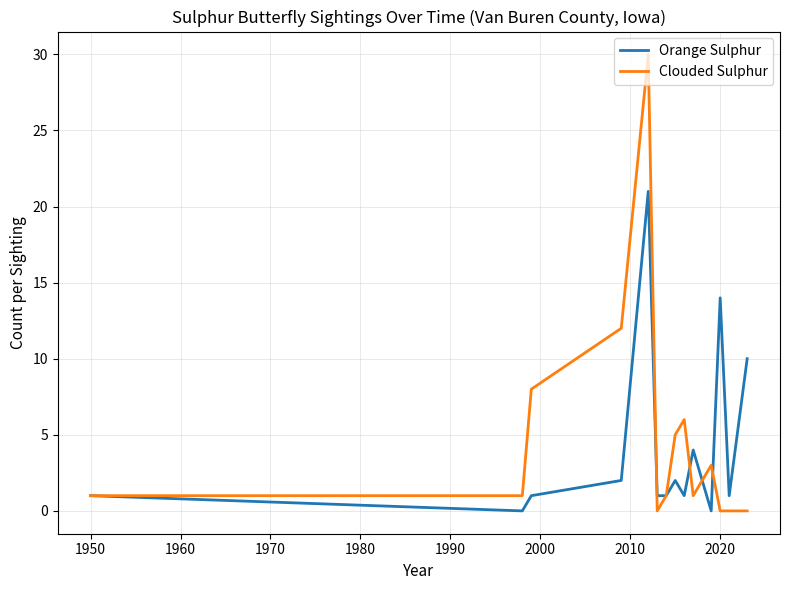

List the series in order of their peak value, highest first.

Clouded Sulphur, Orange Sulphur